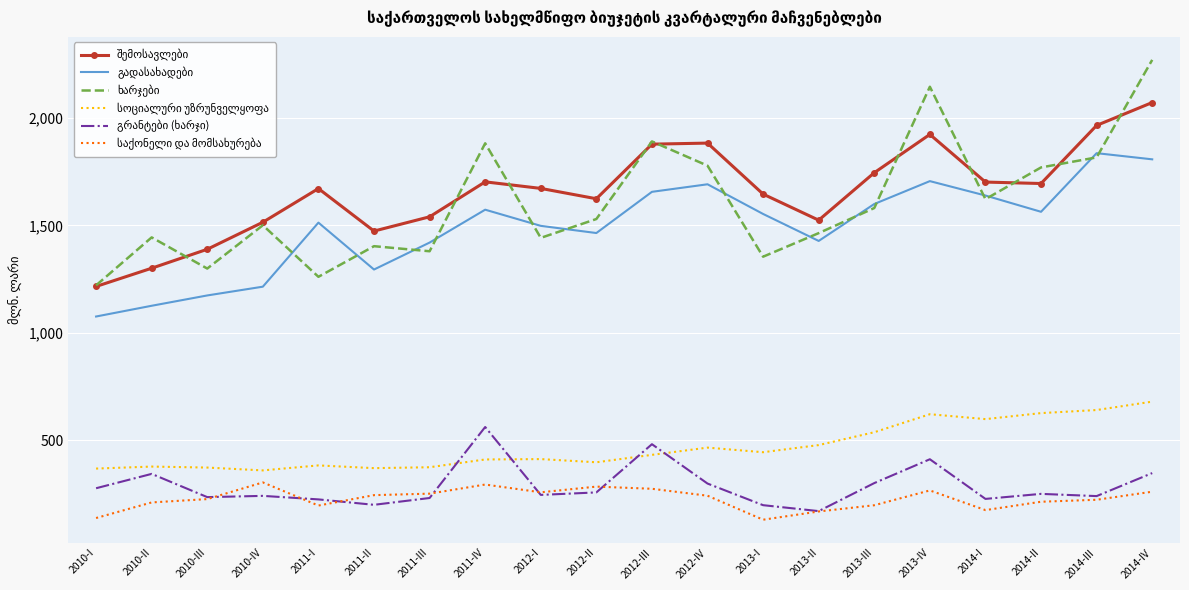

What is the difference between the highest and lowest values at 2010-III?

1162.3